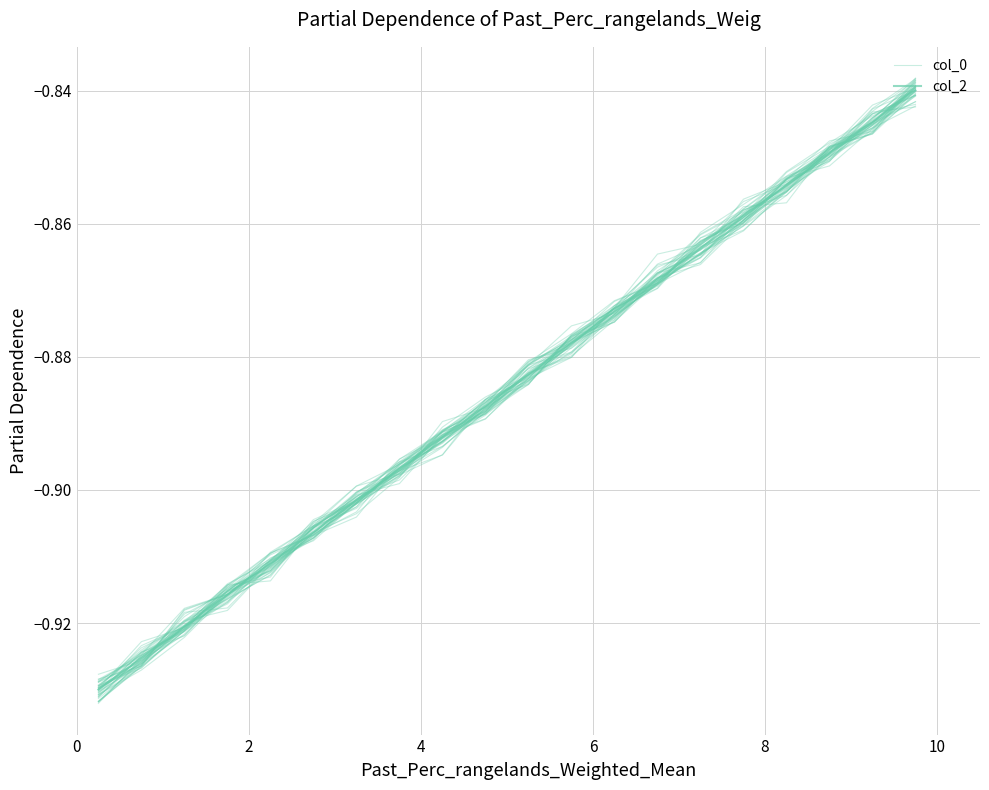

The col_0 series shows -0.9 at 0. True or false?

True